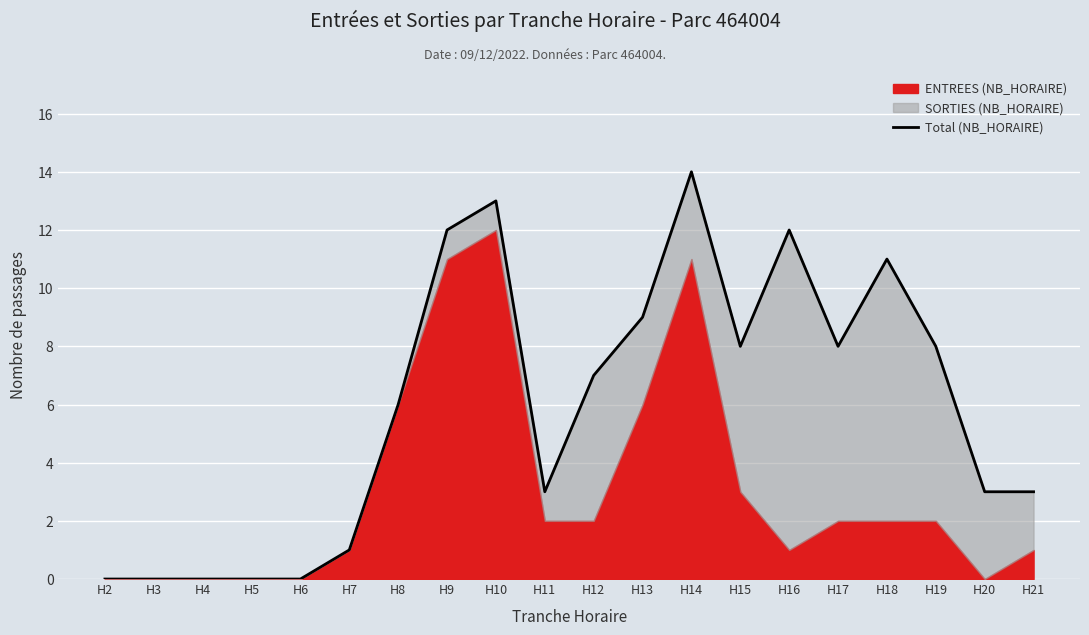

At which label is the value closest to 7?

H12